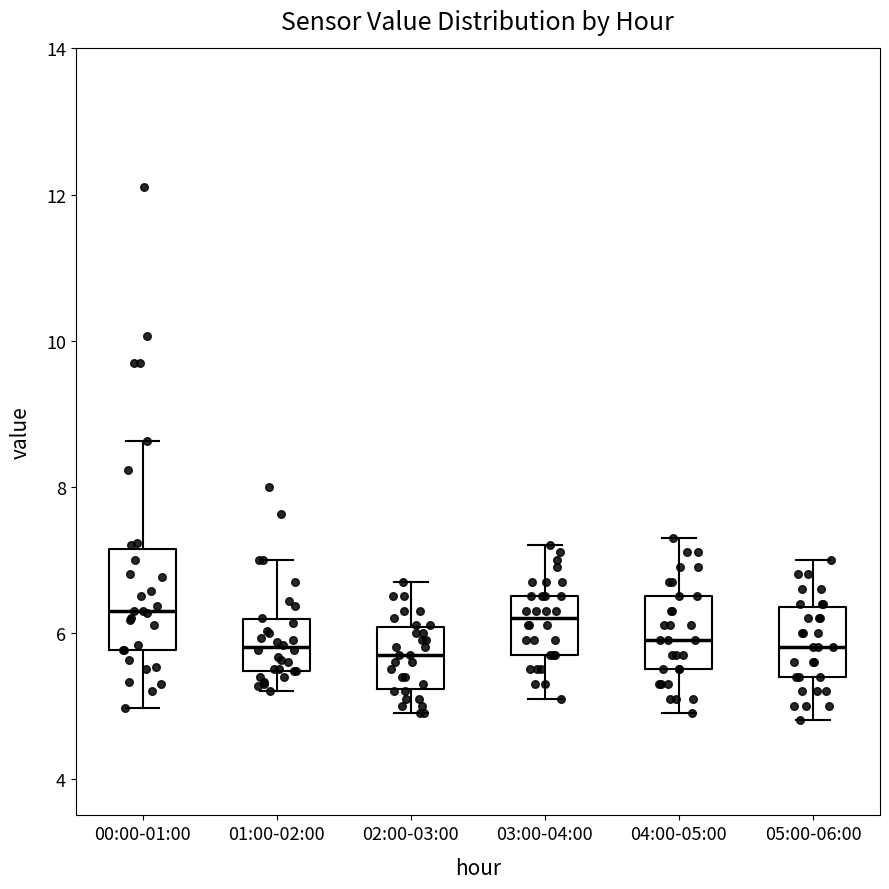

Comparing the boxes themselves (not the whiskers), which one is the tallest?

00:00-01:00